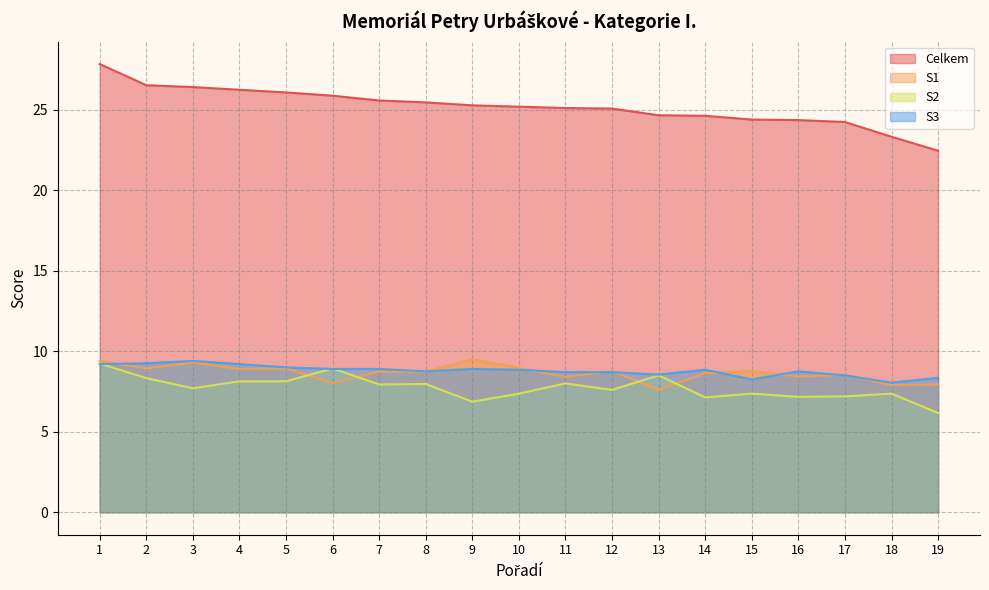

After their last crossing, which series has the higher values: S1 or S2?

S1